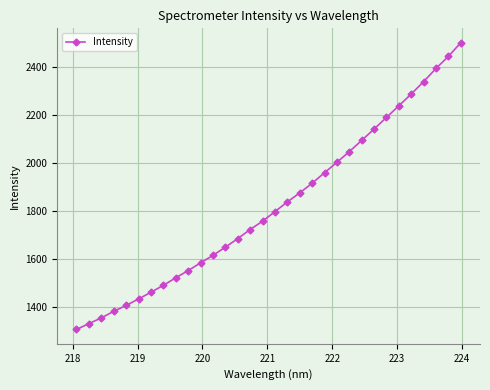

What is the maximum value shown in the chart?

2502.3